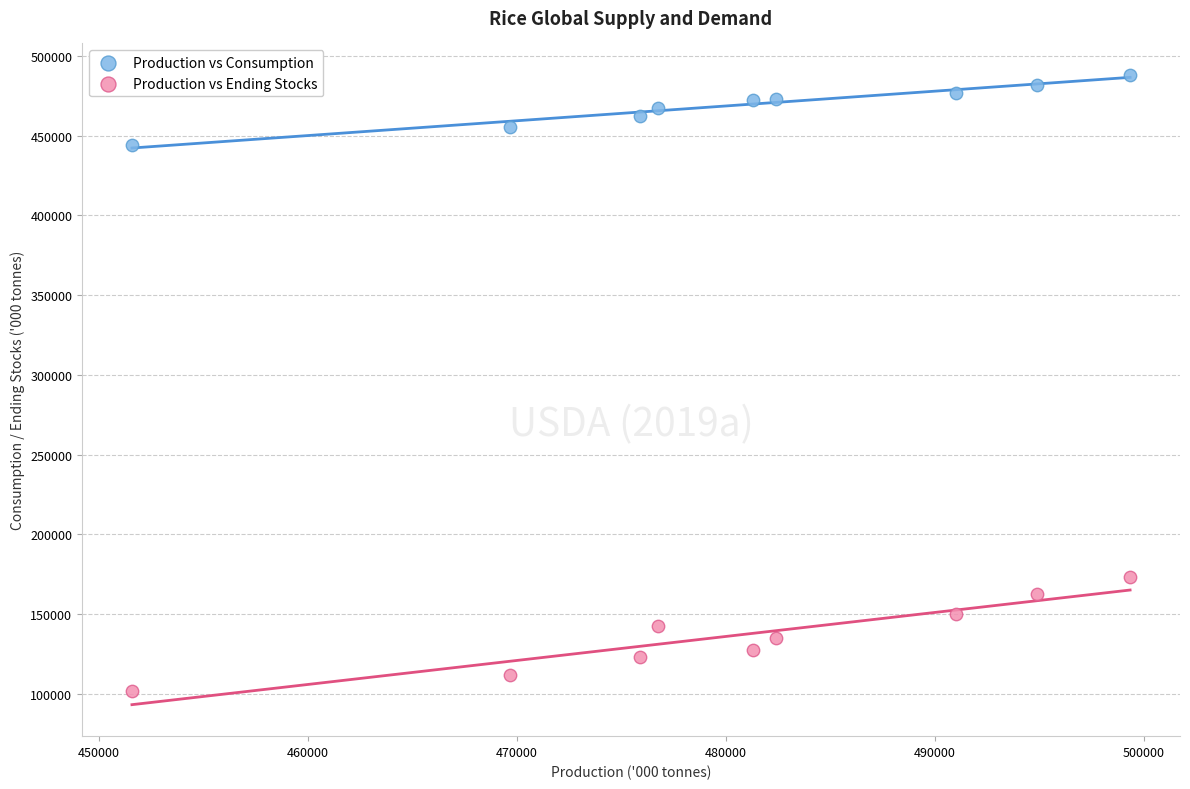

Which series reaches the minimum Y coordinate?

Production vs Ending Stocks